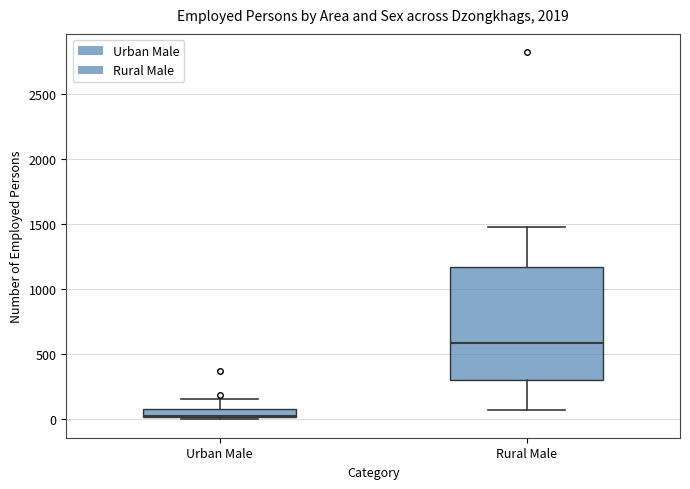

Which box is the tallest, from its lower edge to its upper edge?

Rural Male